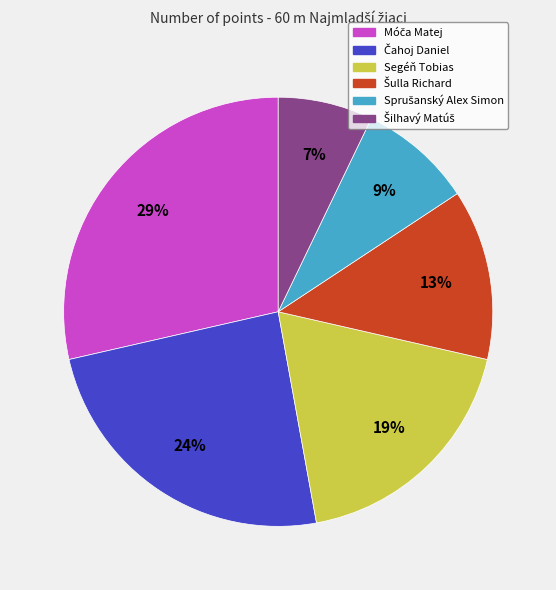

To the nearest percent, what is the average slice percentage?

17%